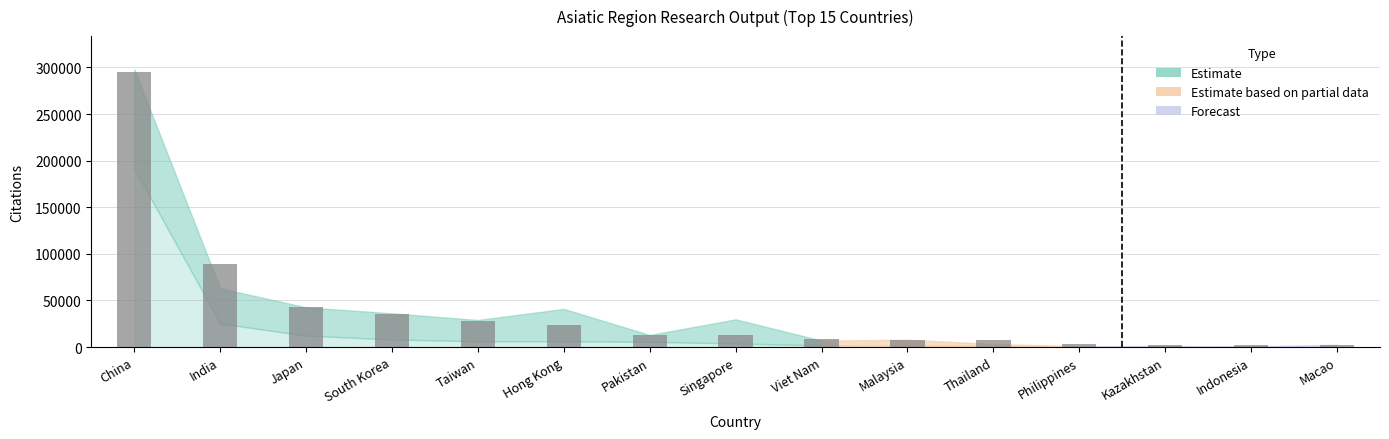

What is the value of the 2nd bar from the left?

89222